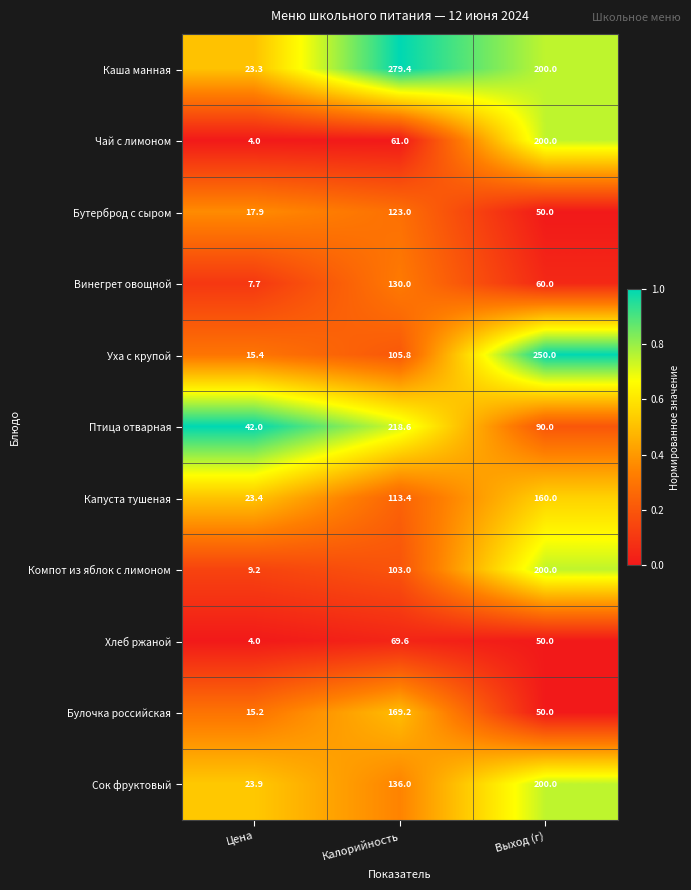

Rank the categories by Сок фруктовый value from highest to lowest.

Выход (г), Калорийность, Цена